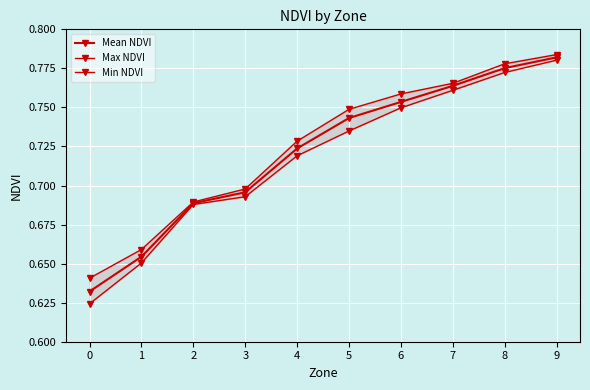

Which label corresponds to the largest value in the chart?

9